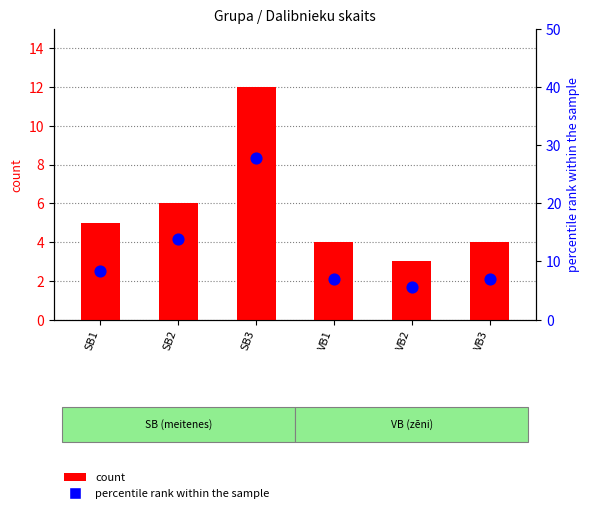

What are all the series names shown in the legend?

count, percentile rank within the sample